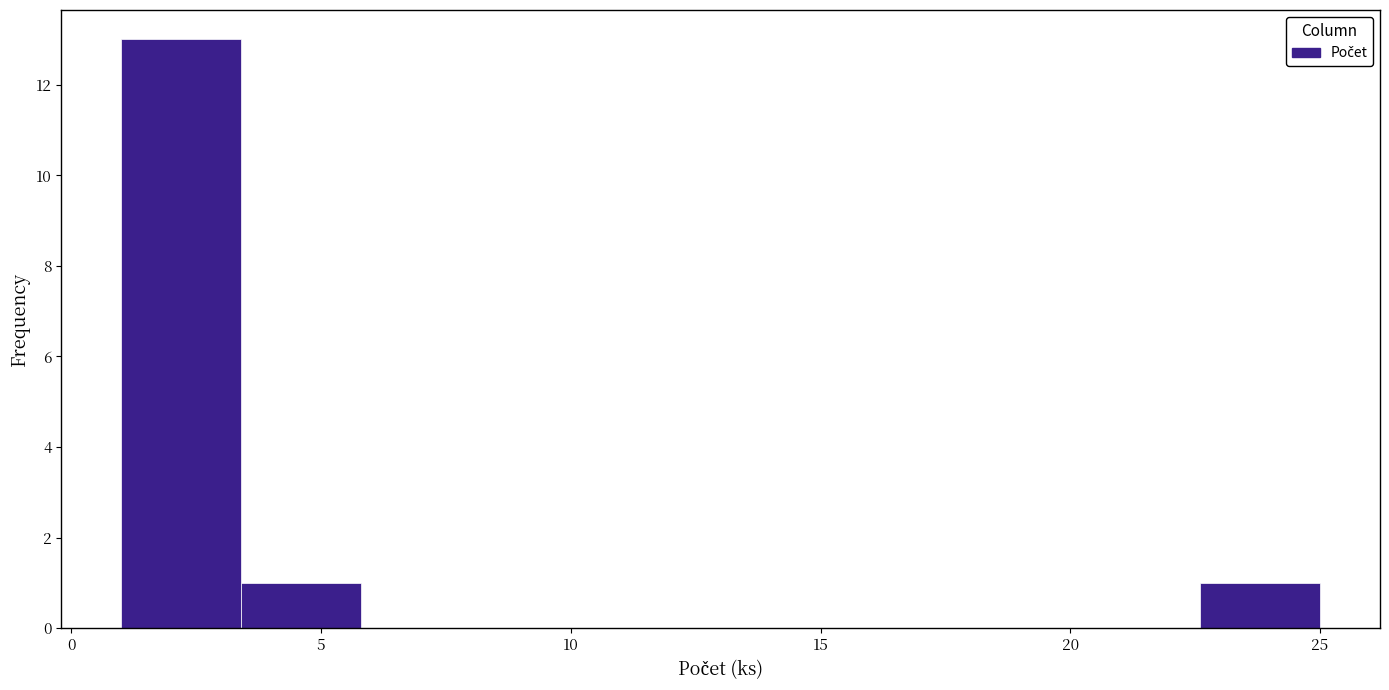

Reading left to right, transcribe this chart: for each bar, give the range it covers on the x-axis and its height. Neither the bar edges nor the heights are printed on the chart, so give them approximately, as read against the axes.

1.0 to 3.4: 13
3.4 to 5.8: 1
5.8 to 8.2: 0
8.2 to 10.6: 0
10.6 to 13.0: 0
13.0 to 15.4: 0
15.4 to 17.8: 0
17.8 to 20.2: 0
20.2 to 22.6: 0
22.6 to 25.0: 1